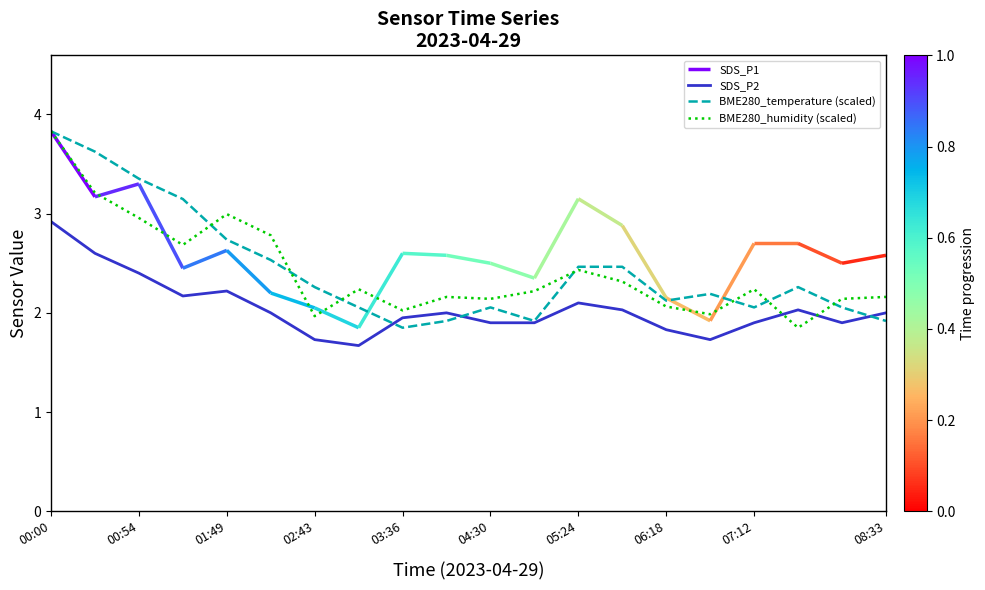

True or false: BME280_temperature (scaled) has a value of 2.3 at 02:43.

True